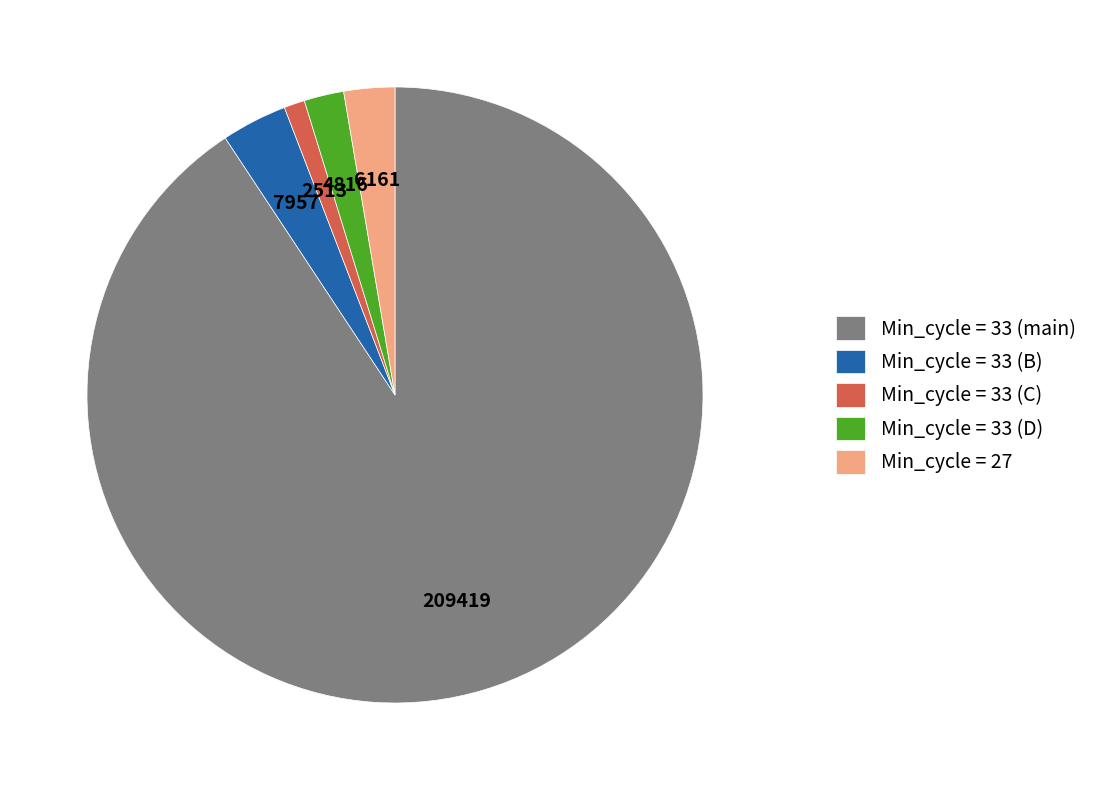

Is the sum of Min_cycle = 33 (C) and Min_cycle = 27 greater than half?

No